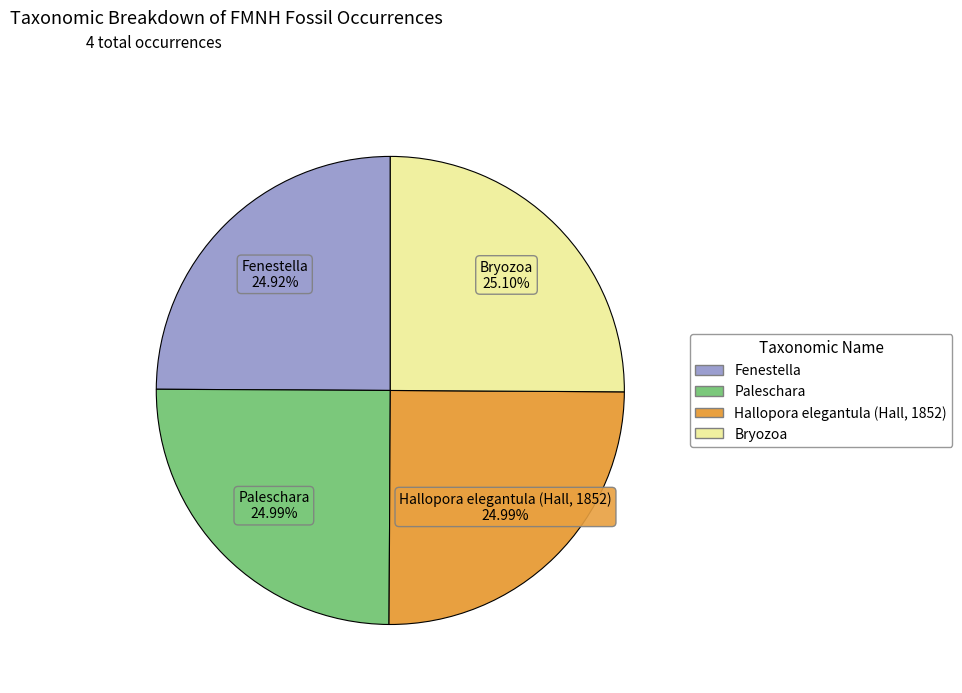

Combined, what portion of the pie is Hallopora elegantula (Hall, 1852) and Paleschara?

50.0%